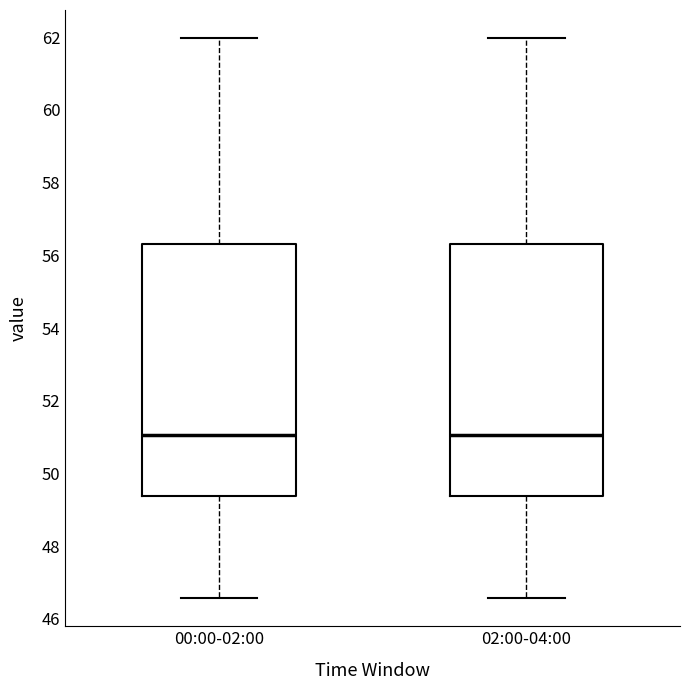

Reading left to right, read every box against the y-axis: the position of its median line, the range the box covers, and the ends of its whiskers. The values are not printed on the chart, so give them approximately, as read against the axis.

00:00-02:00: median 51.0, box 49.4 to 56.4, whiskers 46.6 to 62.0
02:00-04:00: median 51.0, box 49.4 to 56.4, whiskers 46.6 to 62.0